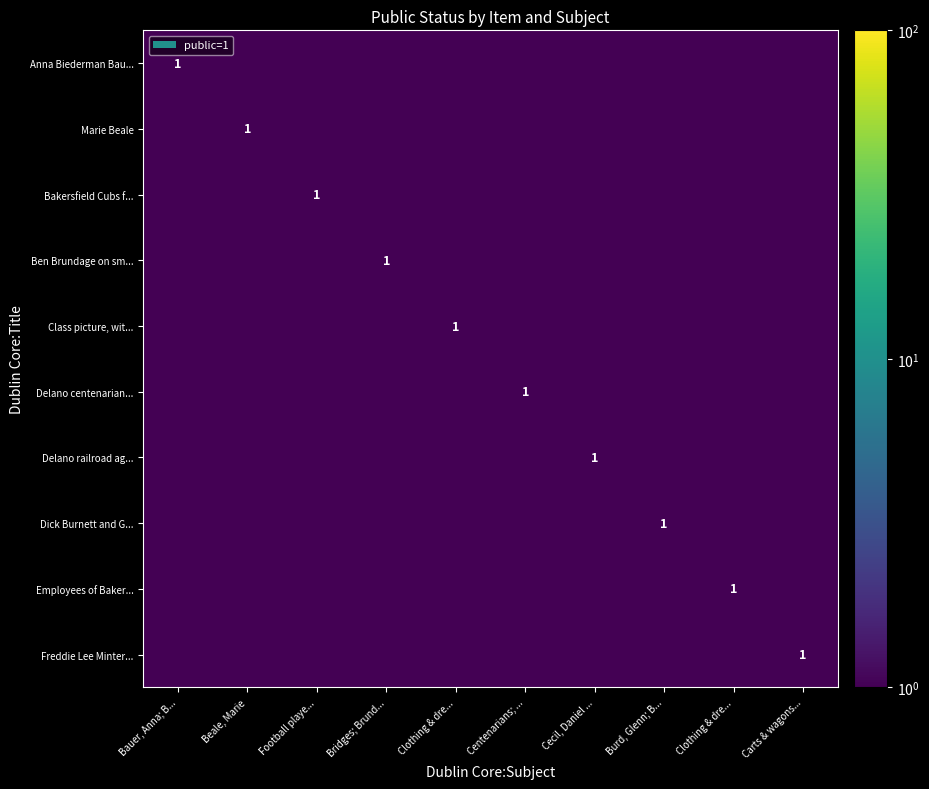

At Carts & wagons..., list the series in order from largest to smallest.

Freddie Lee Minter..., Anna Biederman Bau..., Marie Beale, Bakersfield Cubs f..., Ben Brundage on sm..., Class picture, wit..., Delano centenarian..., Delano railroad ag..., Dick Burnett and G..., Employees of Baker...